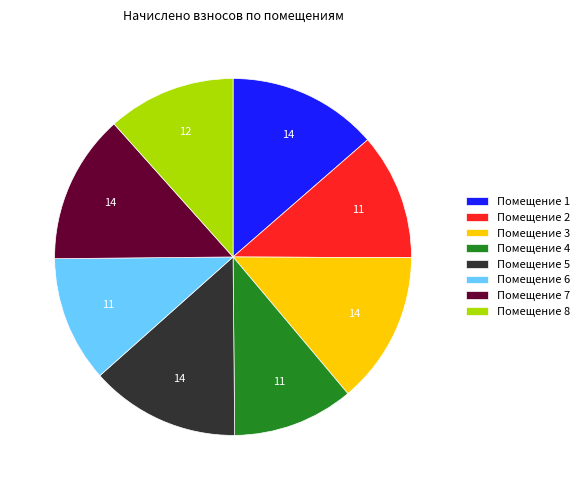

What is the ratio of the value at Помещение 6 to the value at Помещение 8?

1.0